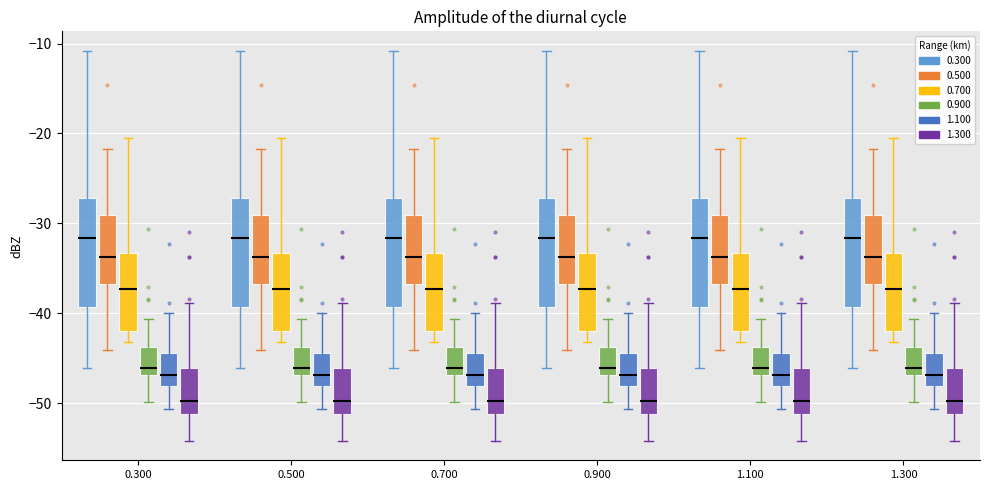

Where does the median line of the box for 0.900 (0.300) sit on the y-axis? The values are not printed on the chart, so give them approximately, as read against the axis.

-32